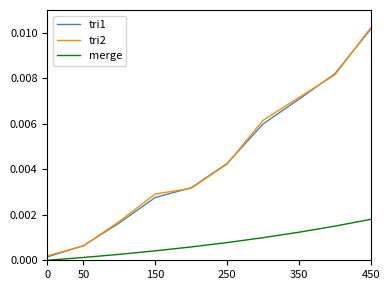

Which series has the largest range (max minus min)?

tri2